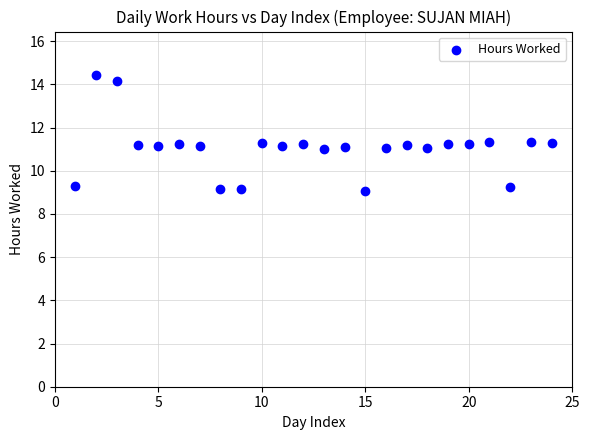

What is the range of X values (max minus min)?

23.0